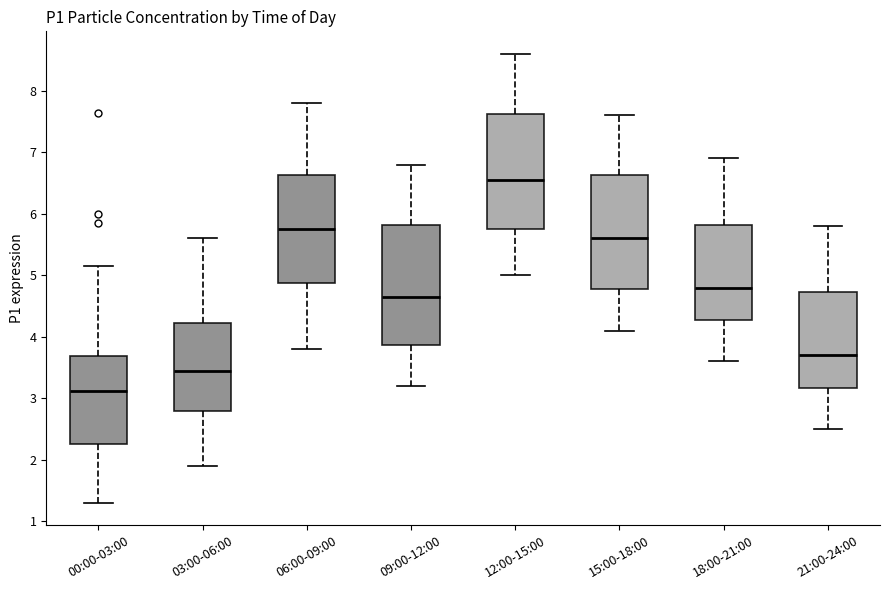

Which box's median line is the lowest?

00:00-03:00